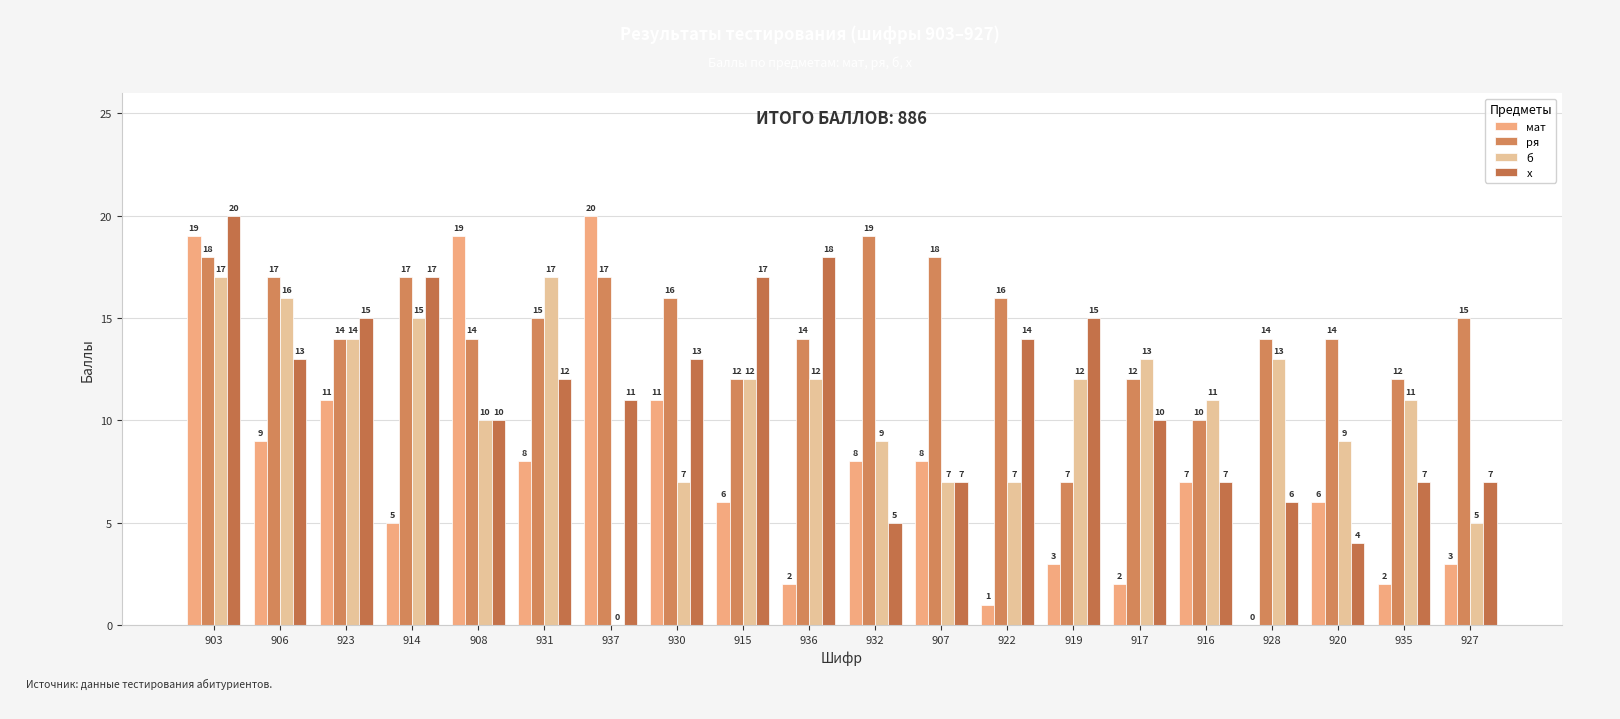

How many groups of bars are there?

20